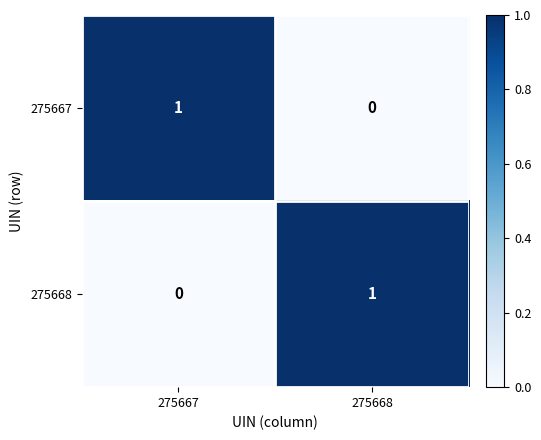

At which label does 275668 reach its minimum?

275667